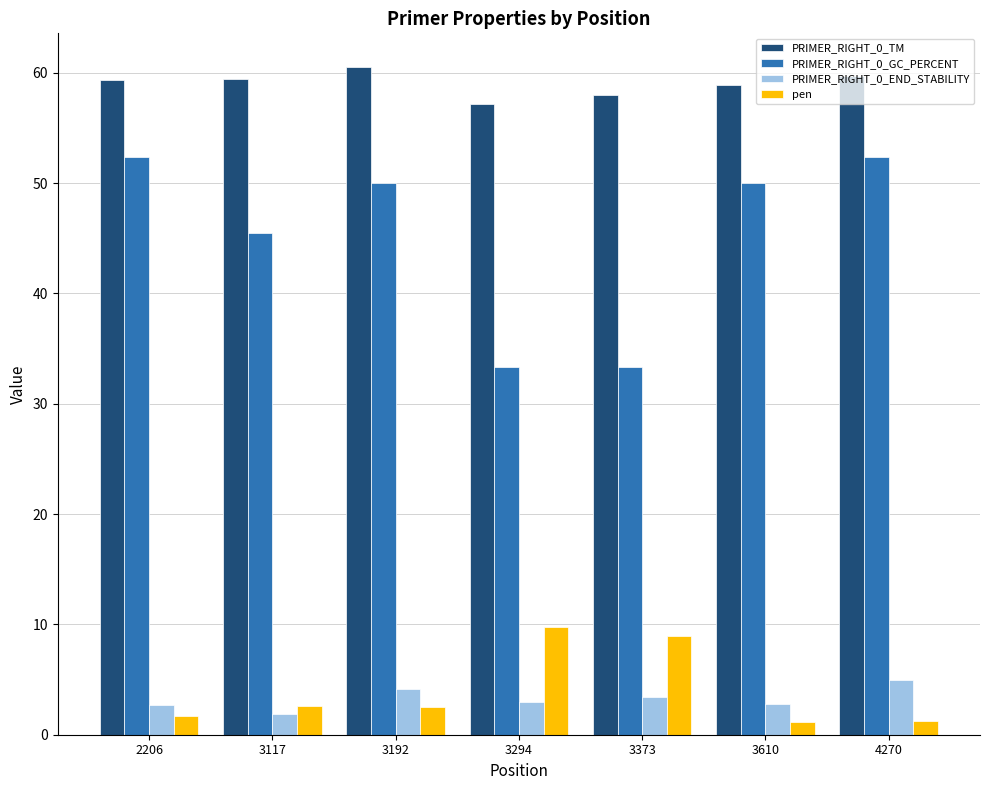

Which series changed the most between 2206 and 3610?

PRIMER_RIGHT_0_GC_PERCENT